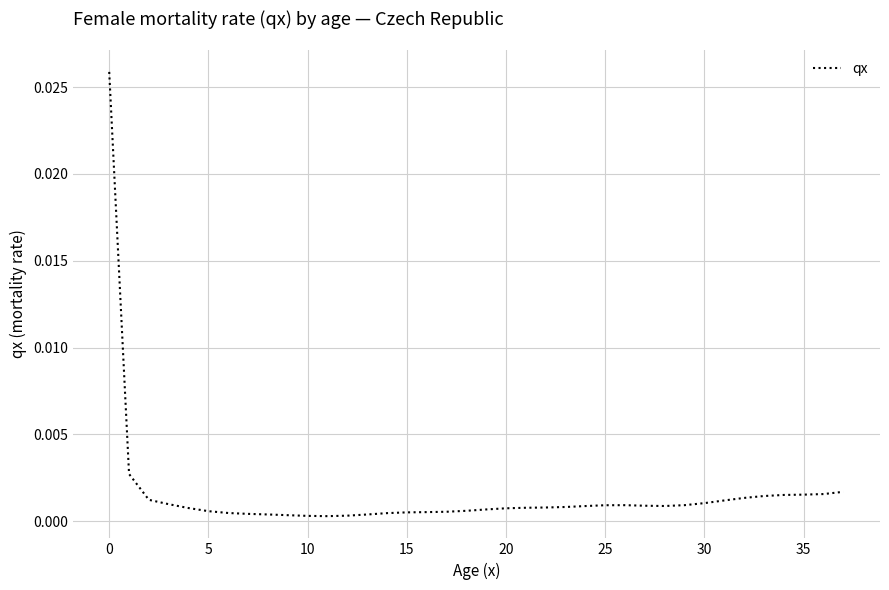

Does the chart display data point markers on the line(s)?

No